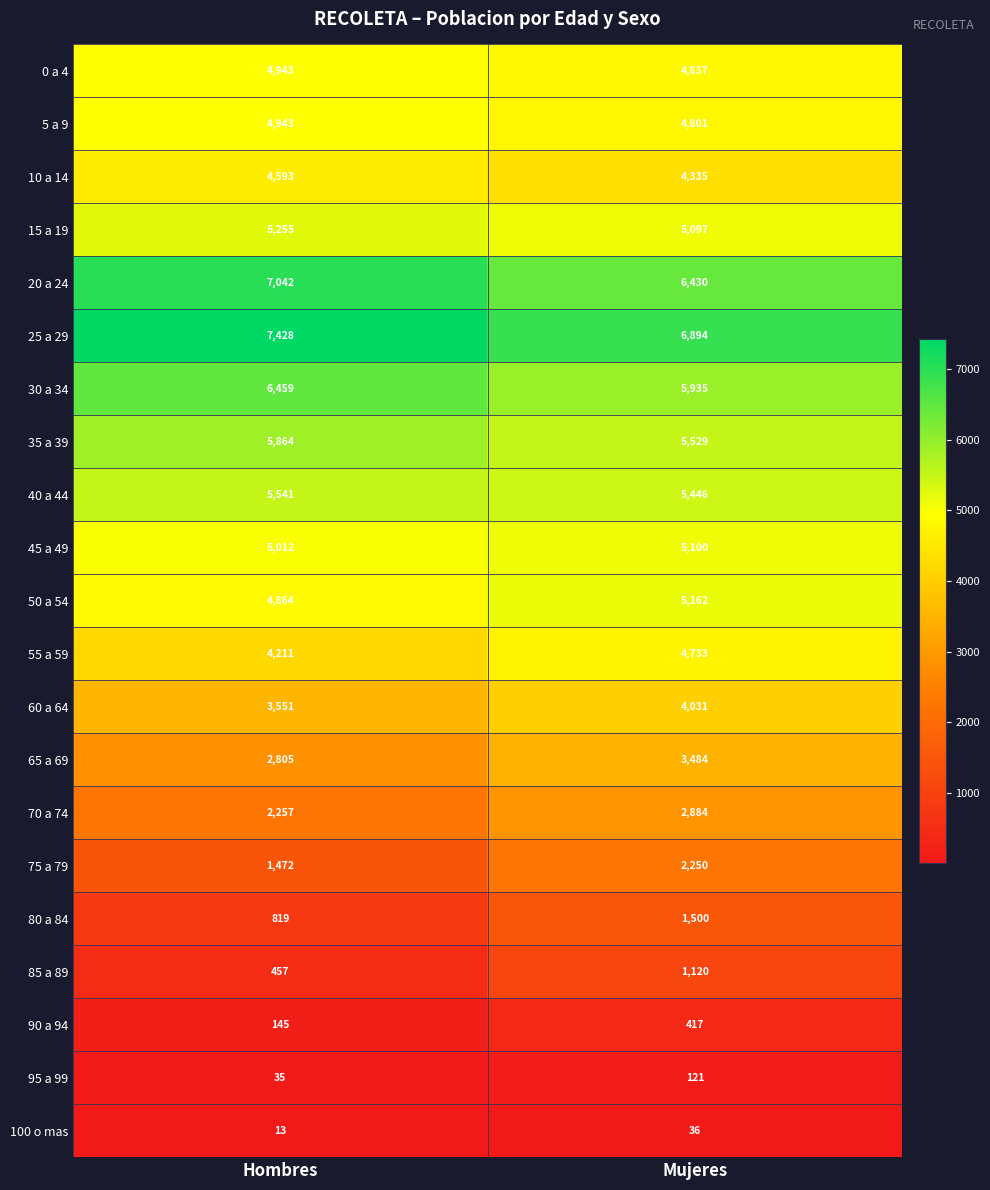

What is the difference between the maximum and minimum values in the 0 a 4 series?

106